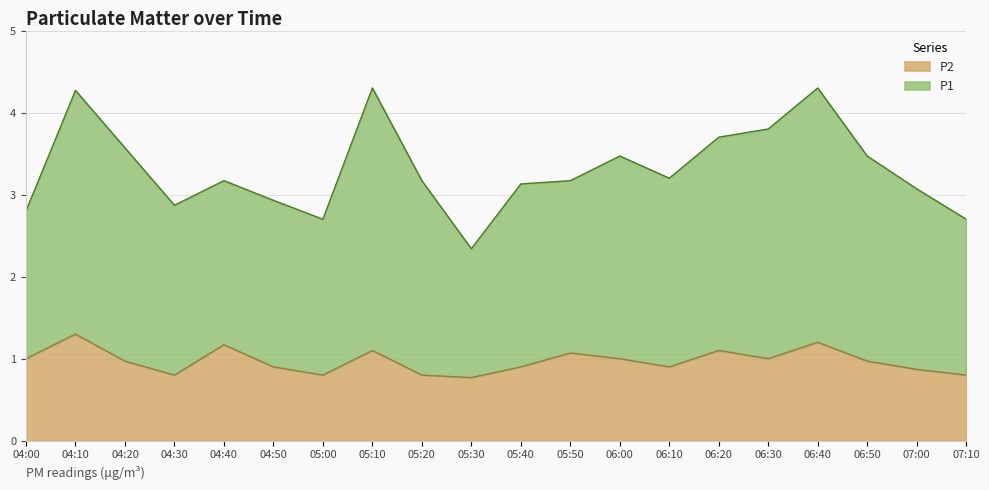

What is the change in value from 06:10 to 06:20?

+0.2